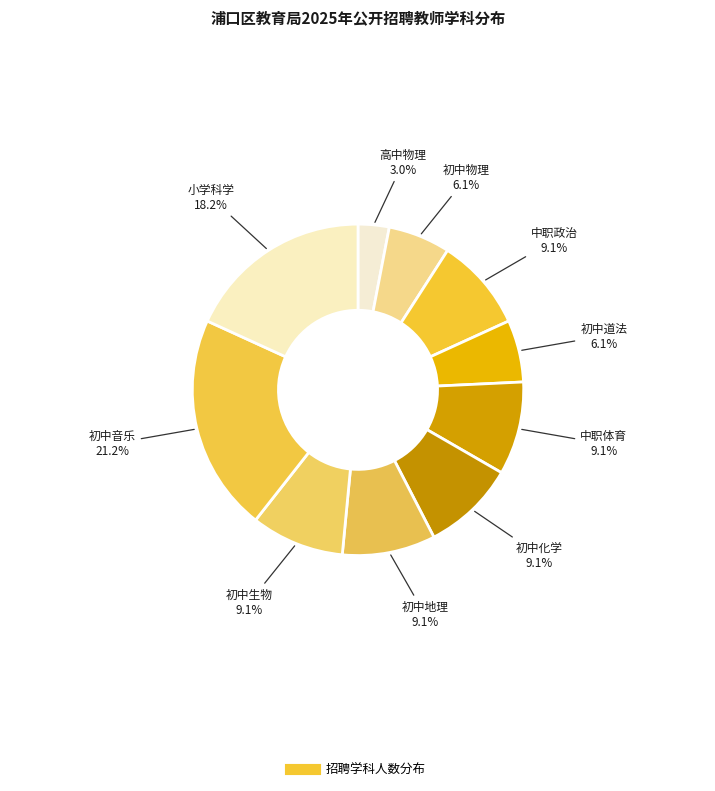

How many slices are in this pie chart?

10